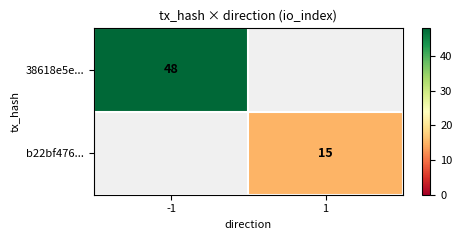

The b22bf476... series shows 20 at 1. True or false?

False